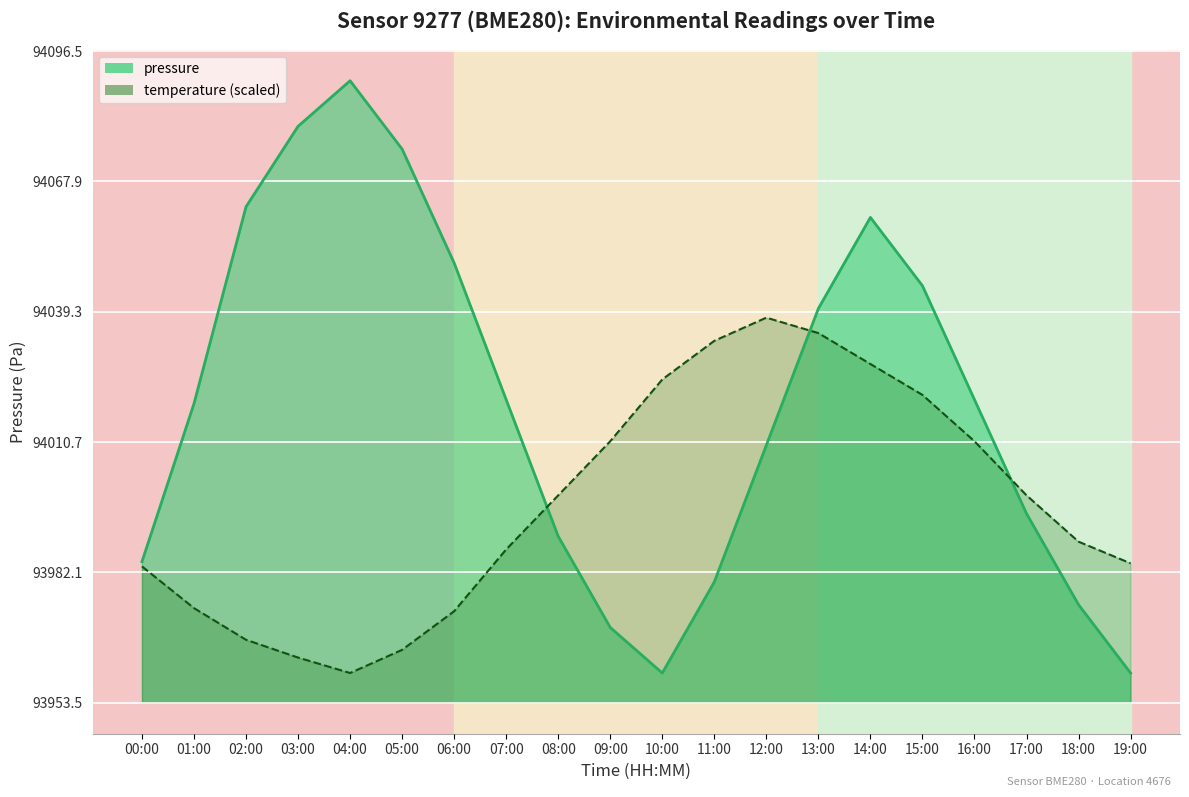

The temperature series shows 135844.9 at 09:00. True or false?

False